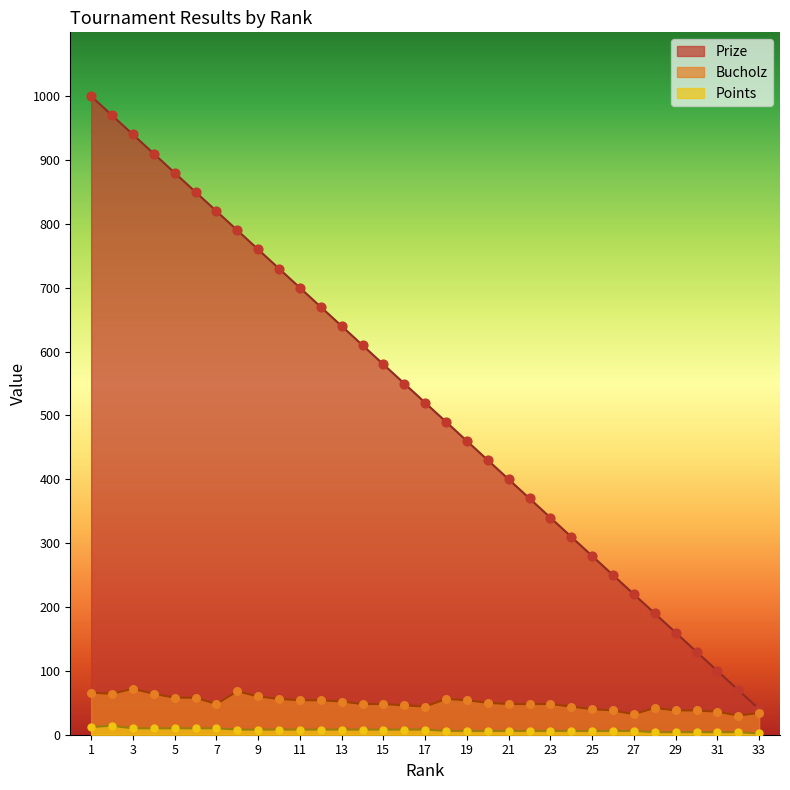

At how many categories does at least one series exceed 773?

8